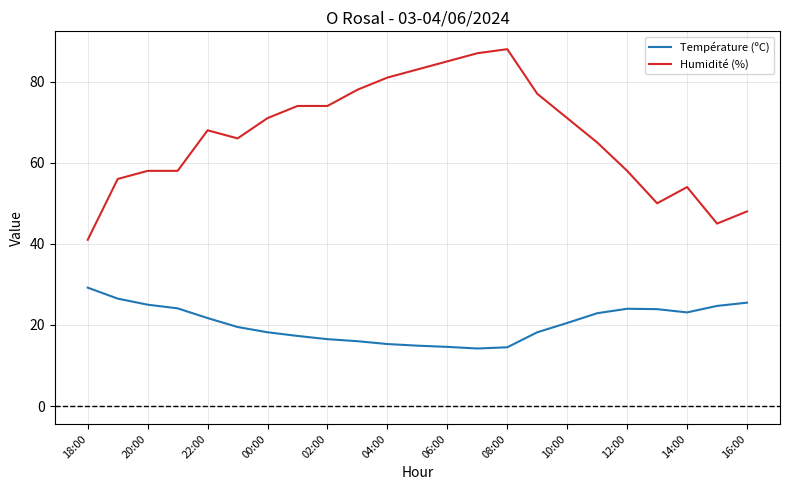

Which series has the largest total across all categories?

Humidité (%)